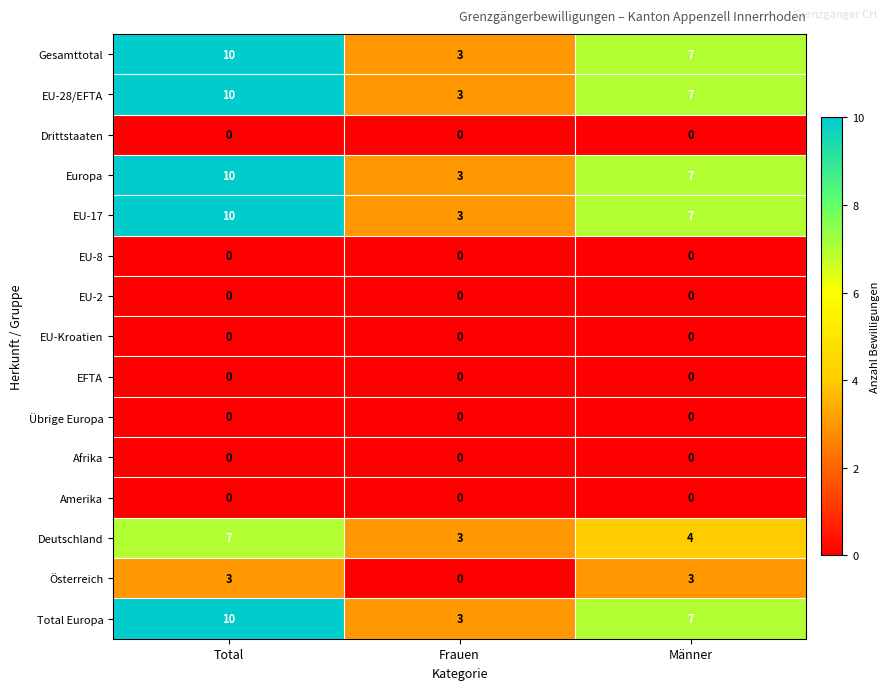

True or false: Europa has a value of 10 at Männer.

False